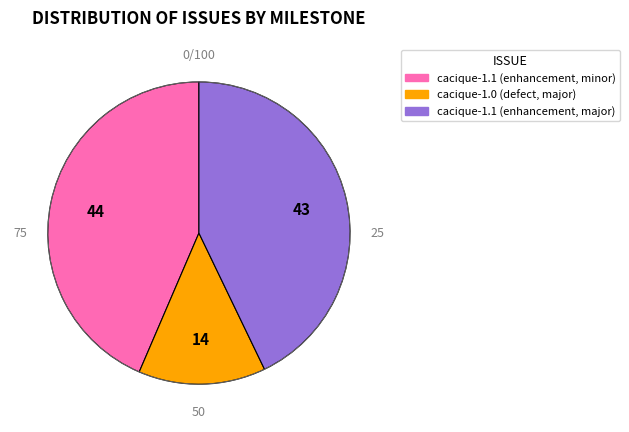

Which slice is the smallest?

cacique-1.0 (defect, major)